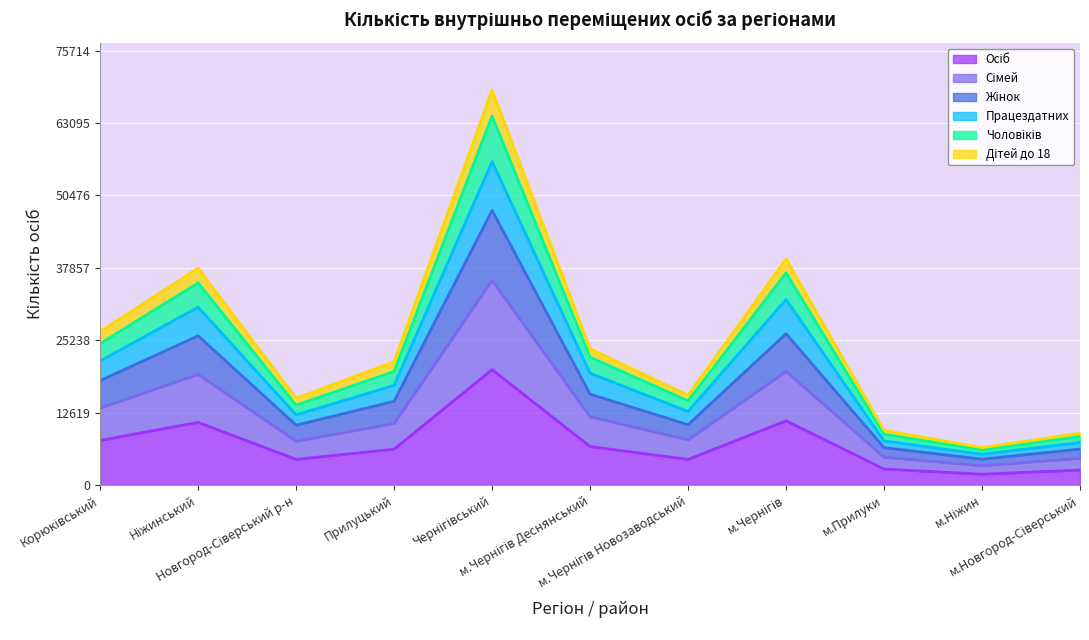

What are all the series names shown in the legend?

Осіб, Сімей, Чоловіків, Жінок, Дітей до 18, Працездатних